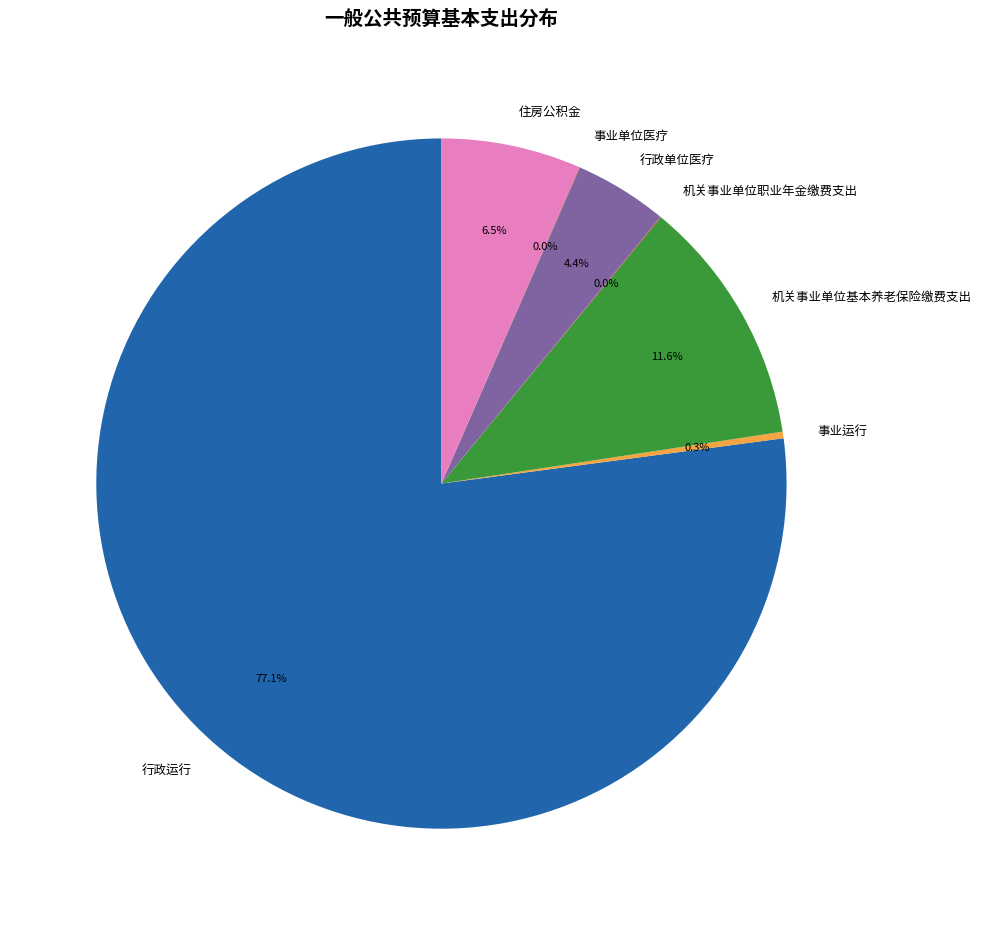

Which slice is the largest?

行政运行